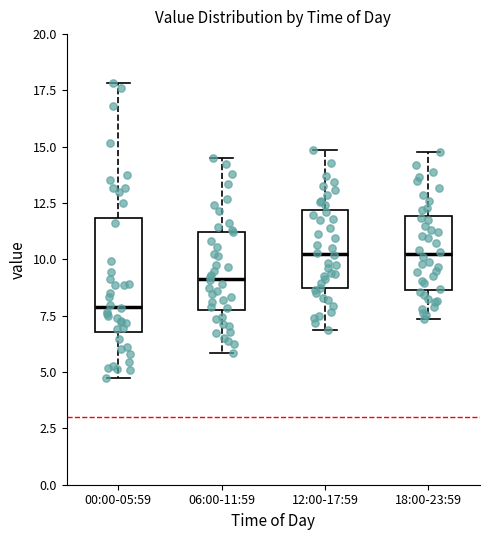

Where does the median line of the box for 06:00-11:59 sit on the y-axis? The values are not printed on the chart, so give them approximately, as read against the axis.

9.0